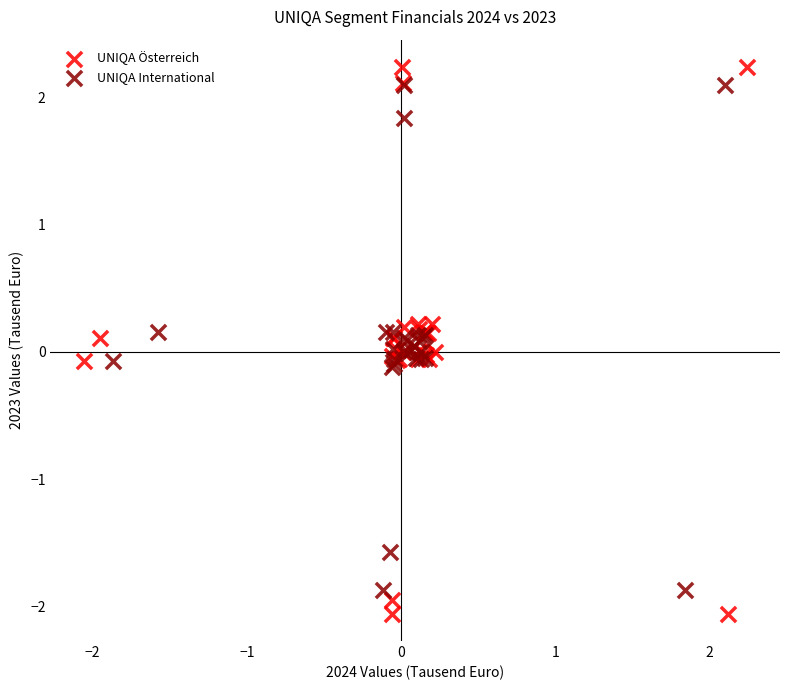

Which series reaches the maximum Y coordinate?

UNIQA Österreich